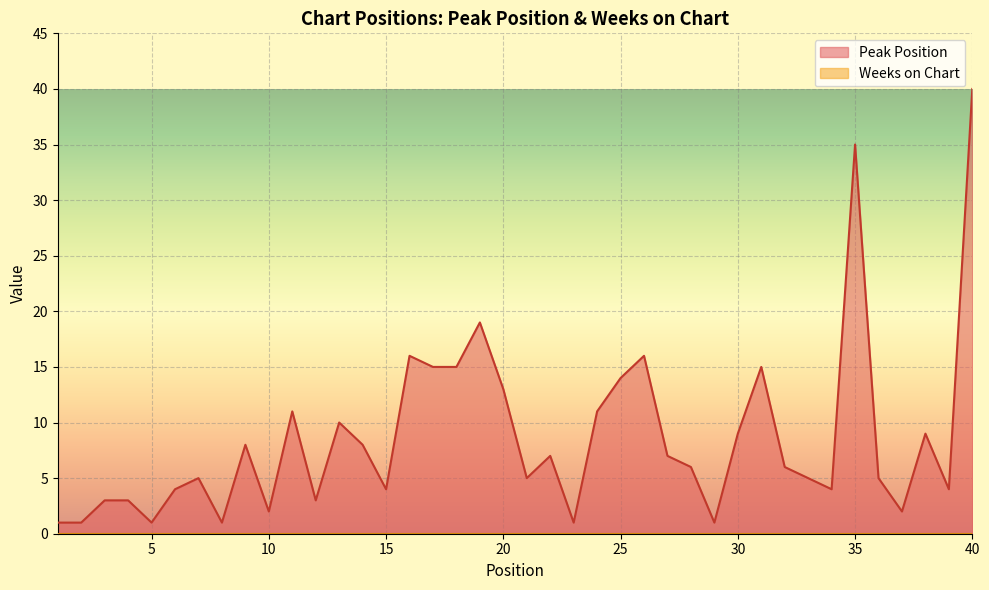

What is the minimum value shown in the chart?

0